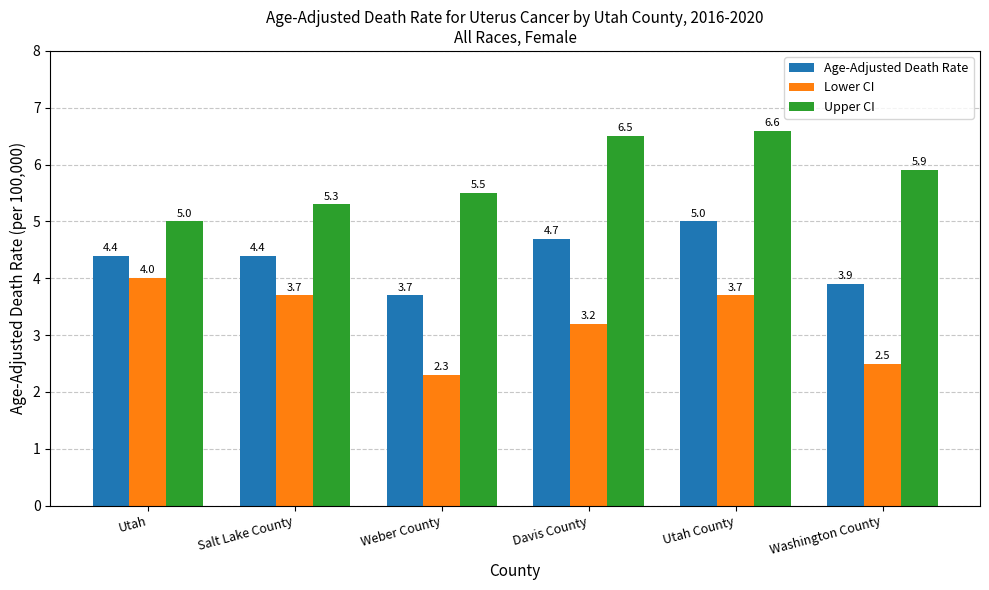

Rank the series by their average value, from highest to lowest.

Upper CI, Age-Adjusted Death Rate, Lower CI